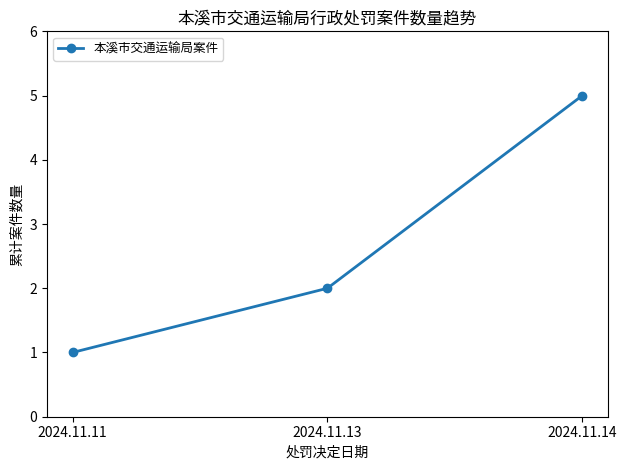

How many lines are shown in the chart?

1